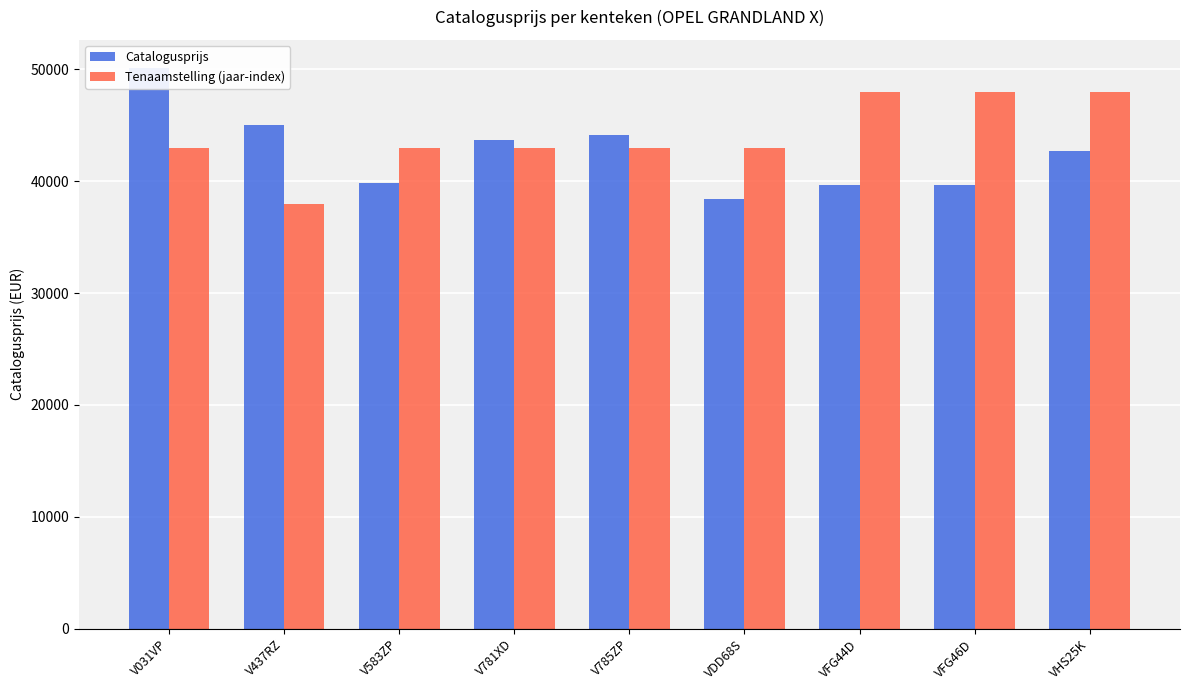

Count the number of categories in the chart.

9